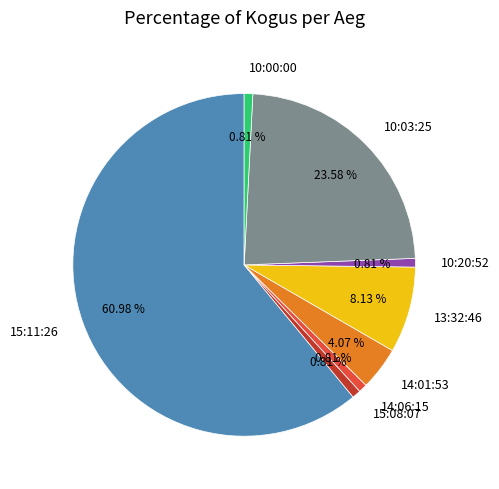

How many segments does this pie chart have?

8